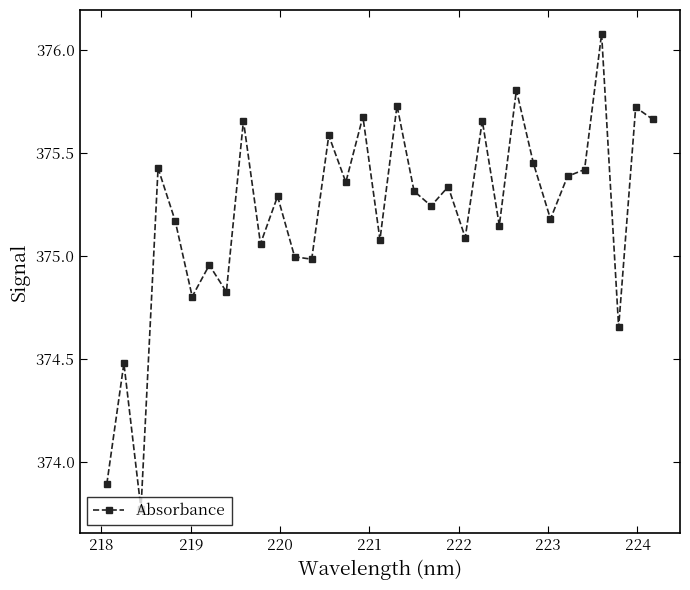

What is the difference between the maximum and second lowest values?

2.2